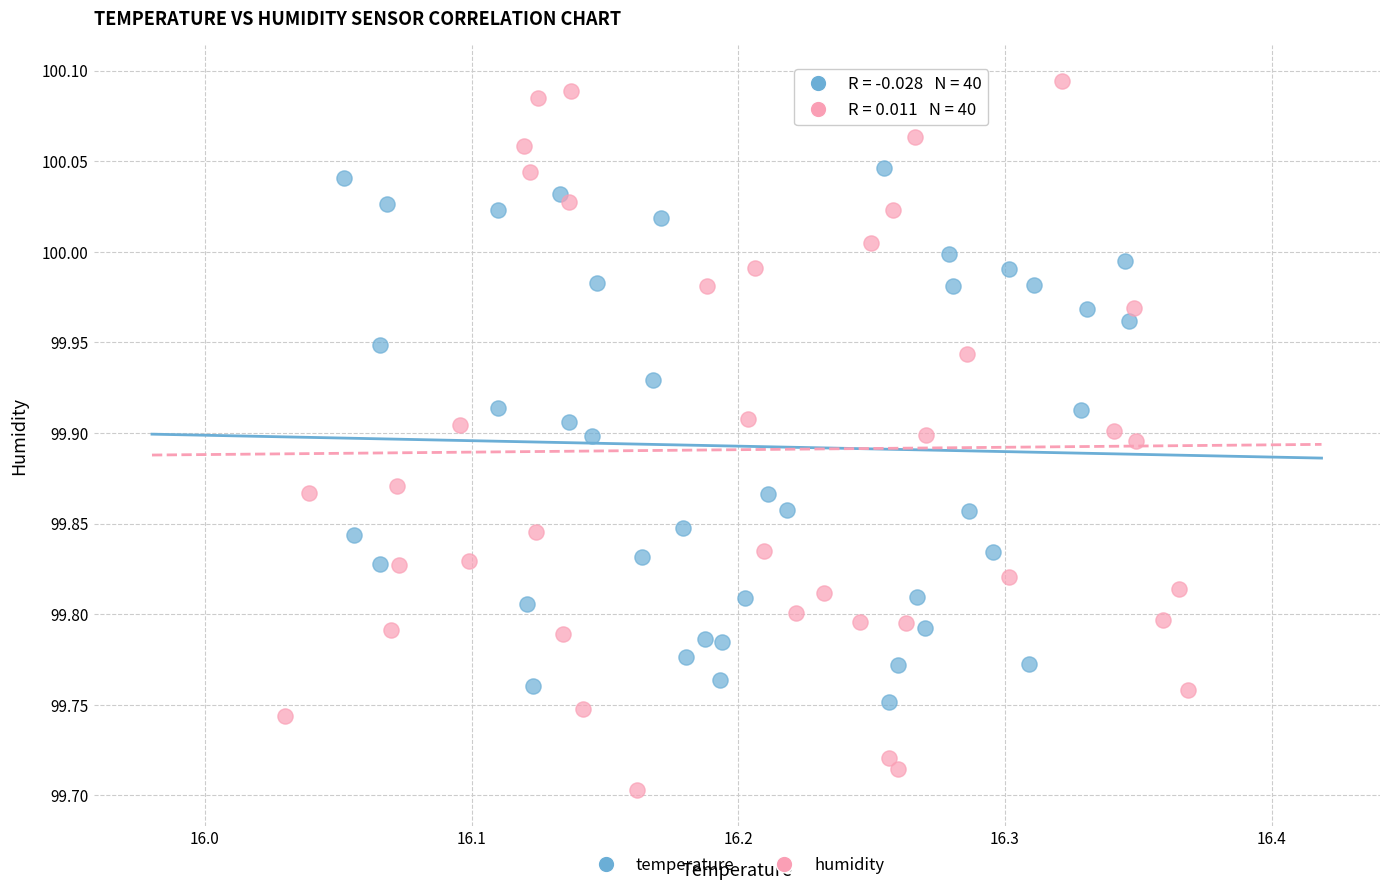

Which series has the widest spread of Y values?

humidity